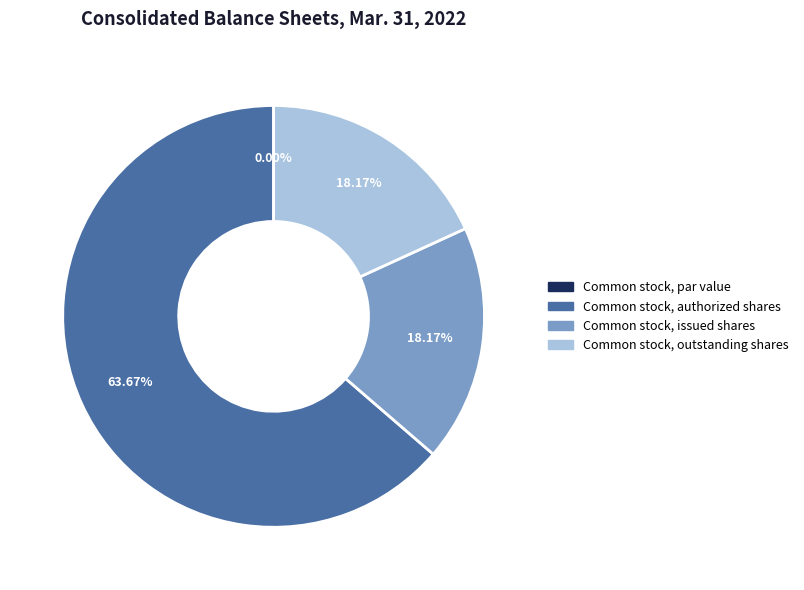

Is there any slice that represents more than half of the pie?

Yes